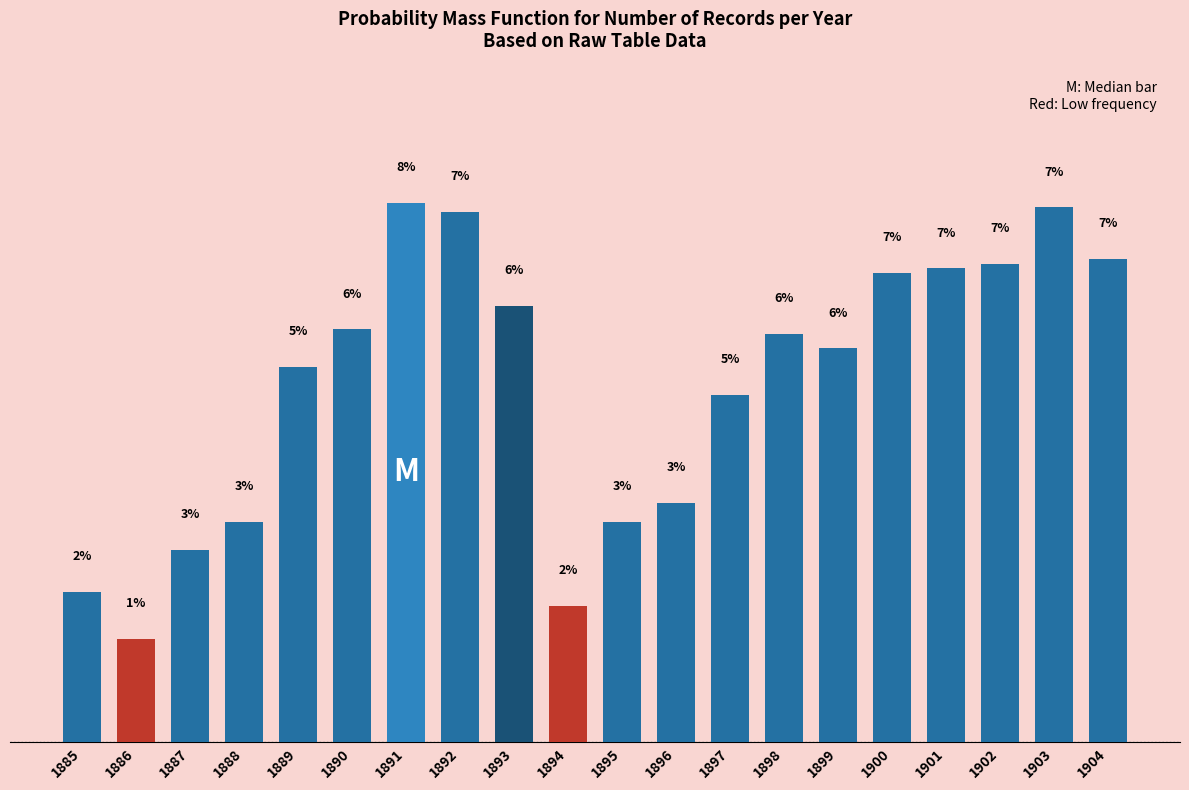

Does the chart contain any negative values?

No